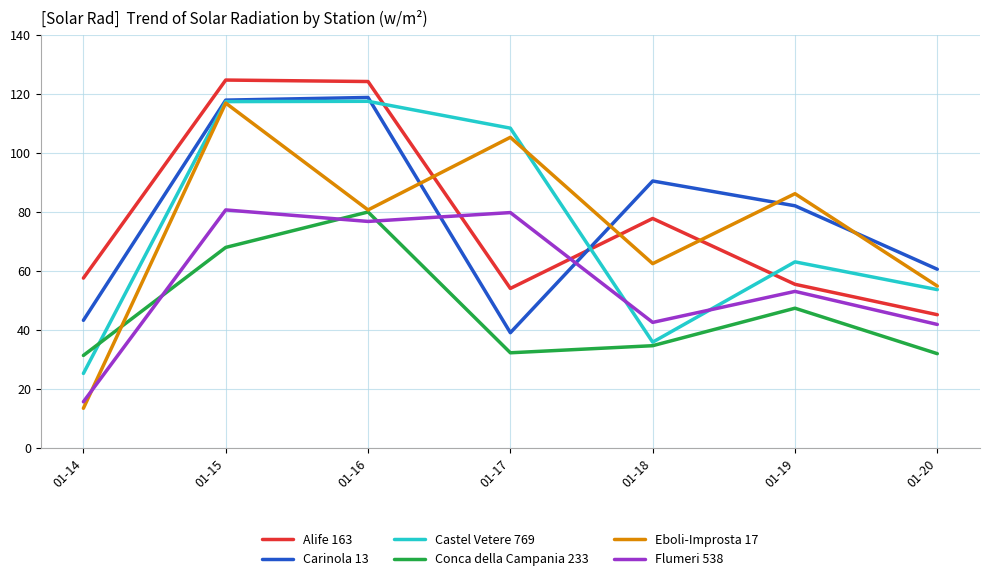

The value of Flumeri 538 at 01-17 is 131.6. True or false?

False